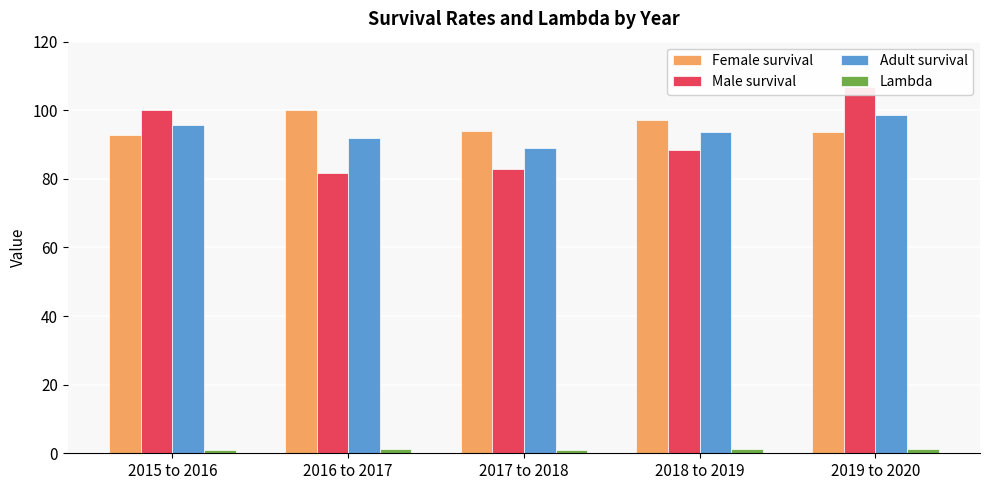

What is the highest value of the Lambda series?

1.3